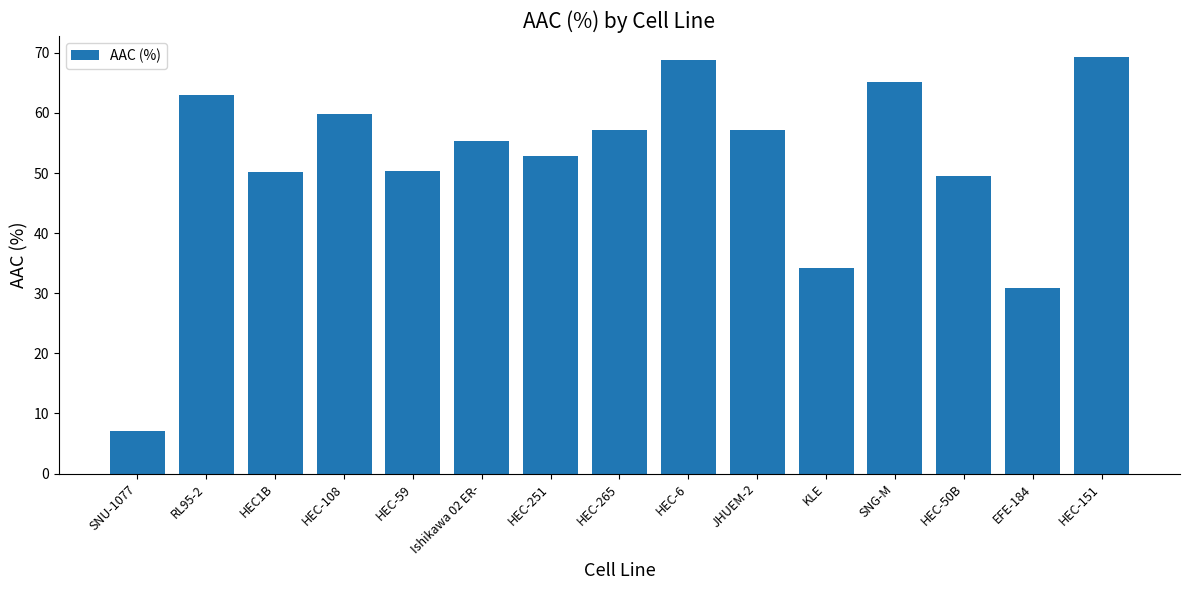

Where is the data nearest to the value 38?

KLE